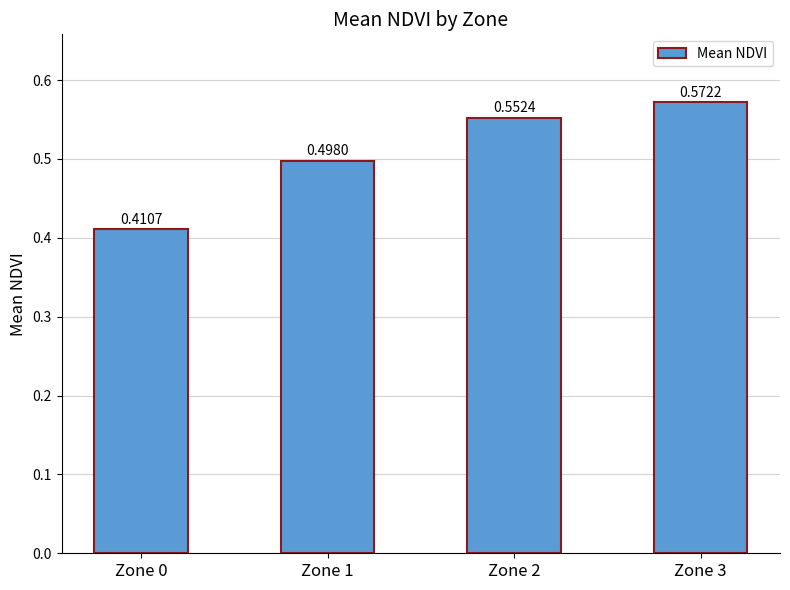

Between Zone 3 and Zone 1, which is larger?

Zone 3